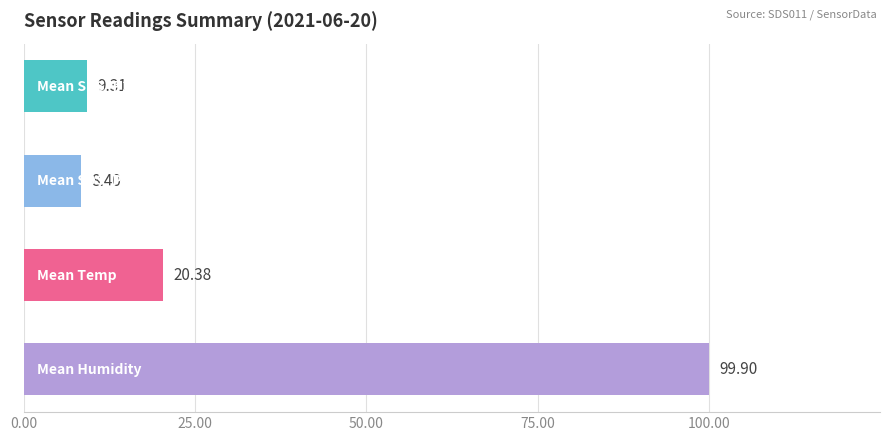

What is the difference between the maximum and minimum values?

91.5